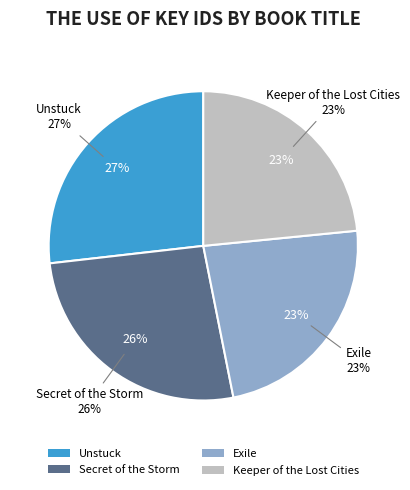

How many segments does this pie chart have?

4